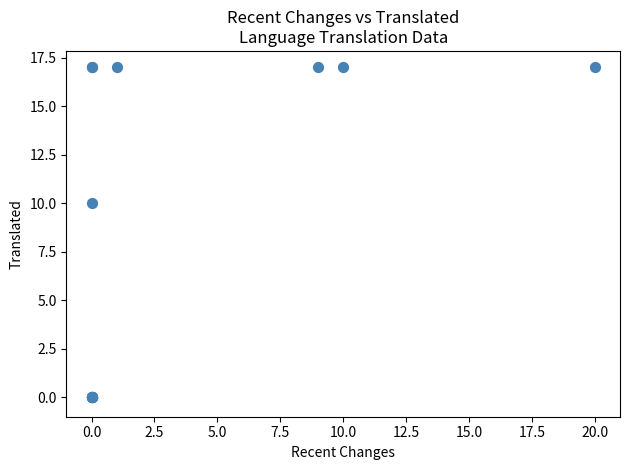

What Y value in the scatter plot is closest to 8?

10